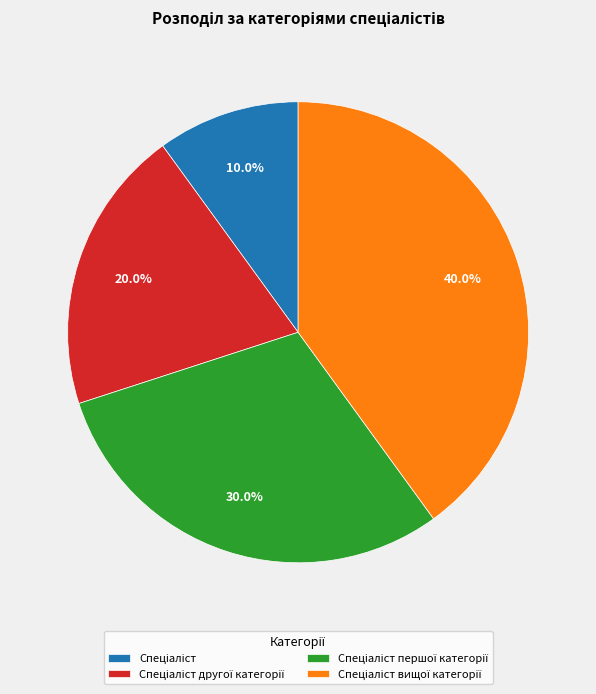

Is there a majority slice in this chart?

No